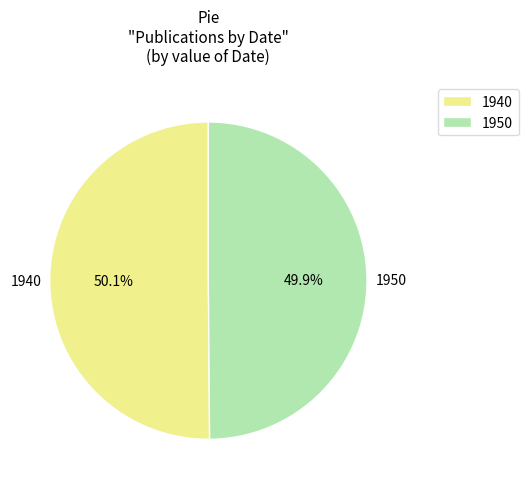

Combined, do 1940 and 1950 account for over 50%?

Yes